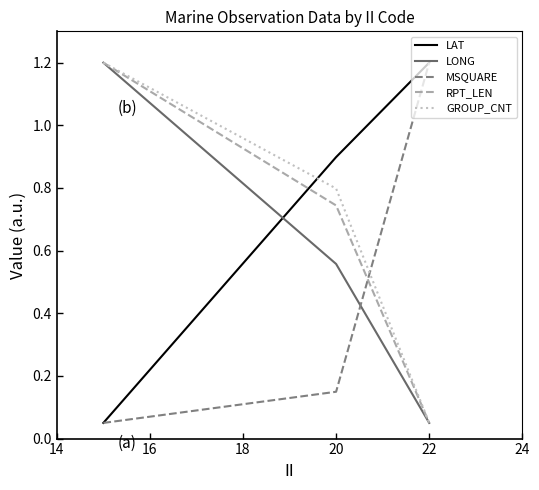

What is the average value of the LONG series?

0.6